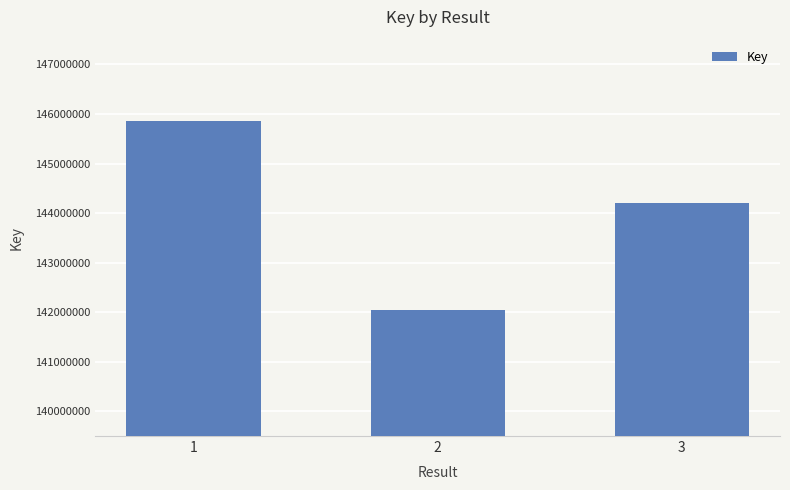

What is the greatest value displayed?

145858889